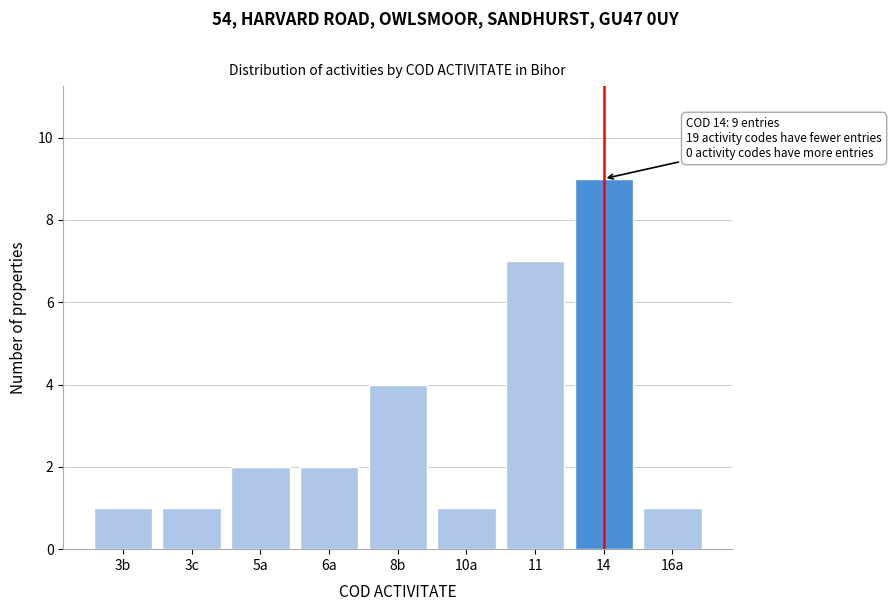

Reading left to right, what are all the values shown in this chart?

3b=1	3c=1	5a=2	6a=2	8b=4	10a=1	11=7	14=9	16a=1